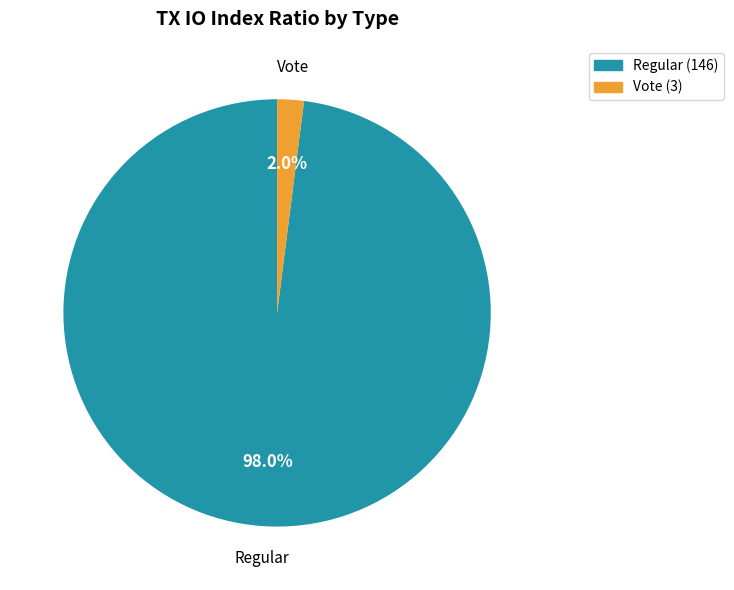

Between Vote and Regular, which is larger?

Regular